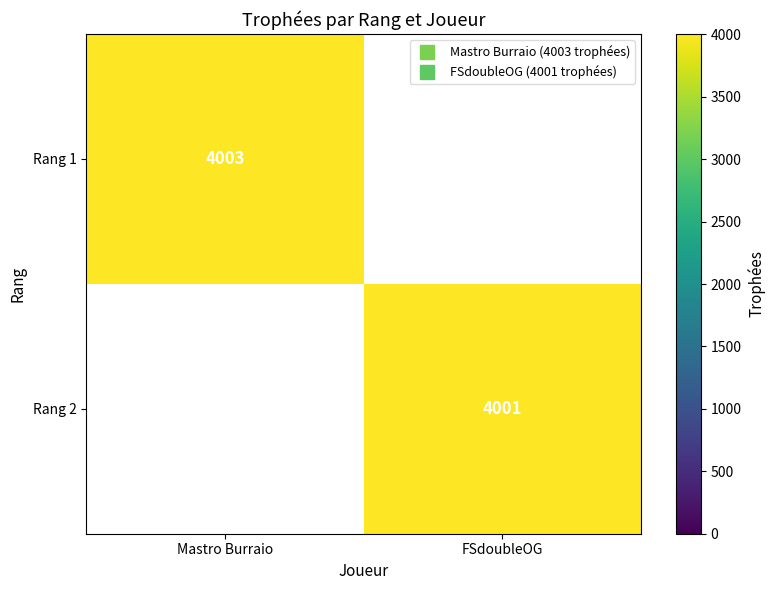

Which label corresponds to the smallest value in the chart?

FSdoubleOG